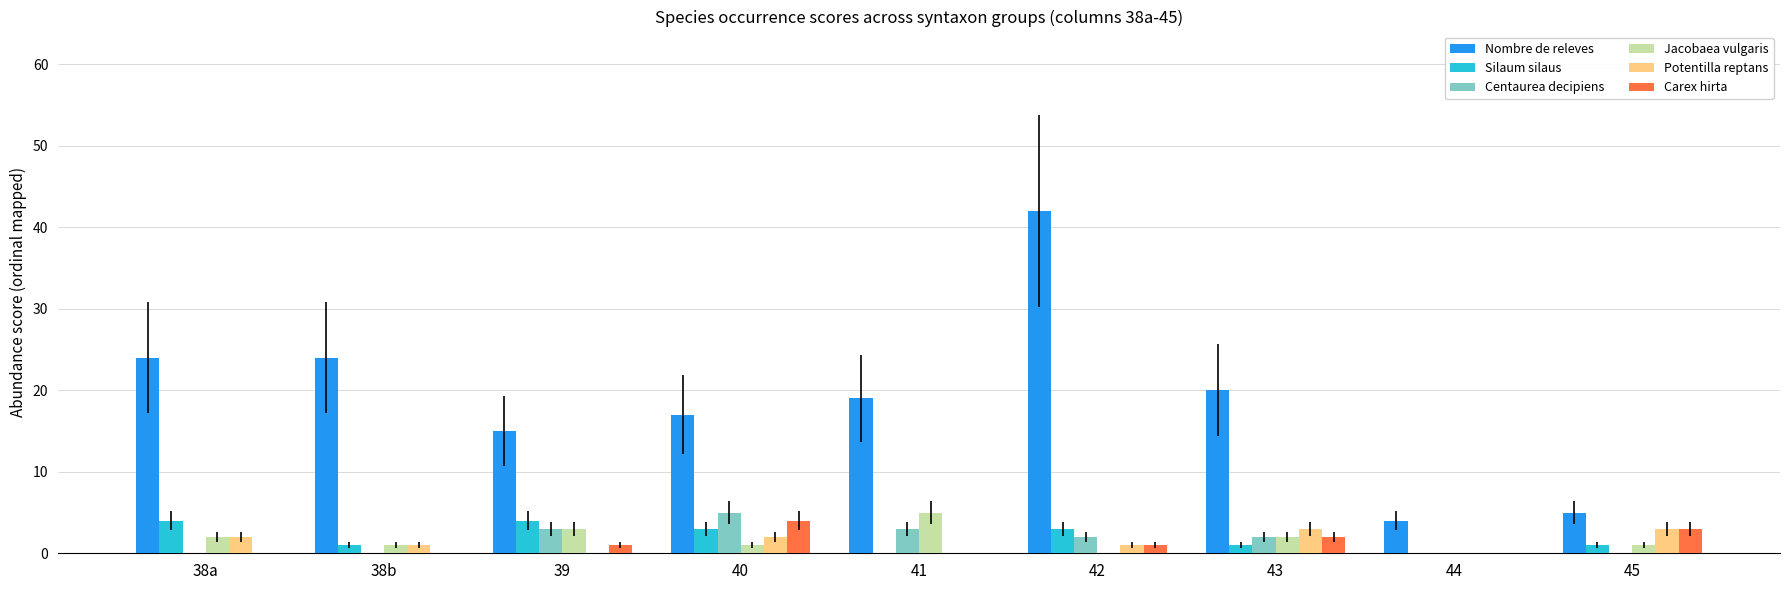

Is it true that Centaurea decipiens equals 3 at 45?

False